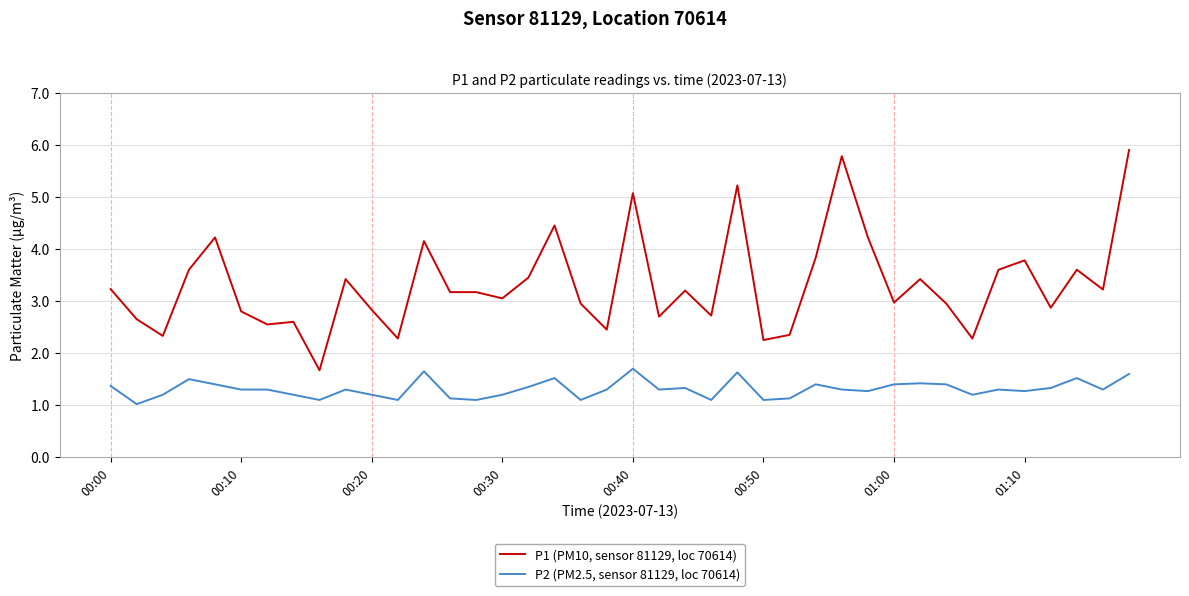

True or false: P1 (PM10, sensor 81129, loc 70614) and P2 (PM2.5, sensor 81129, loc 70614) intersect in this chart.

False